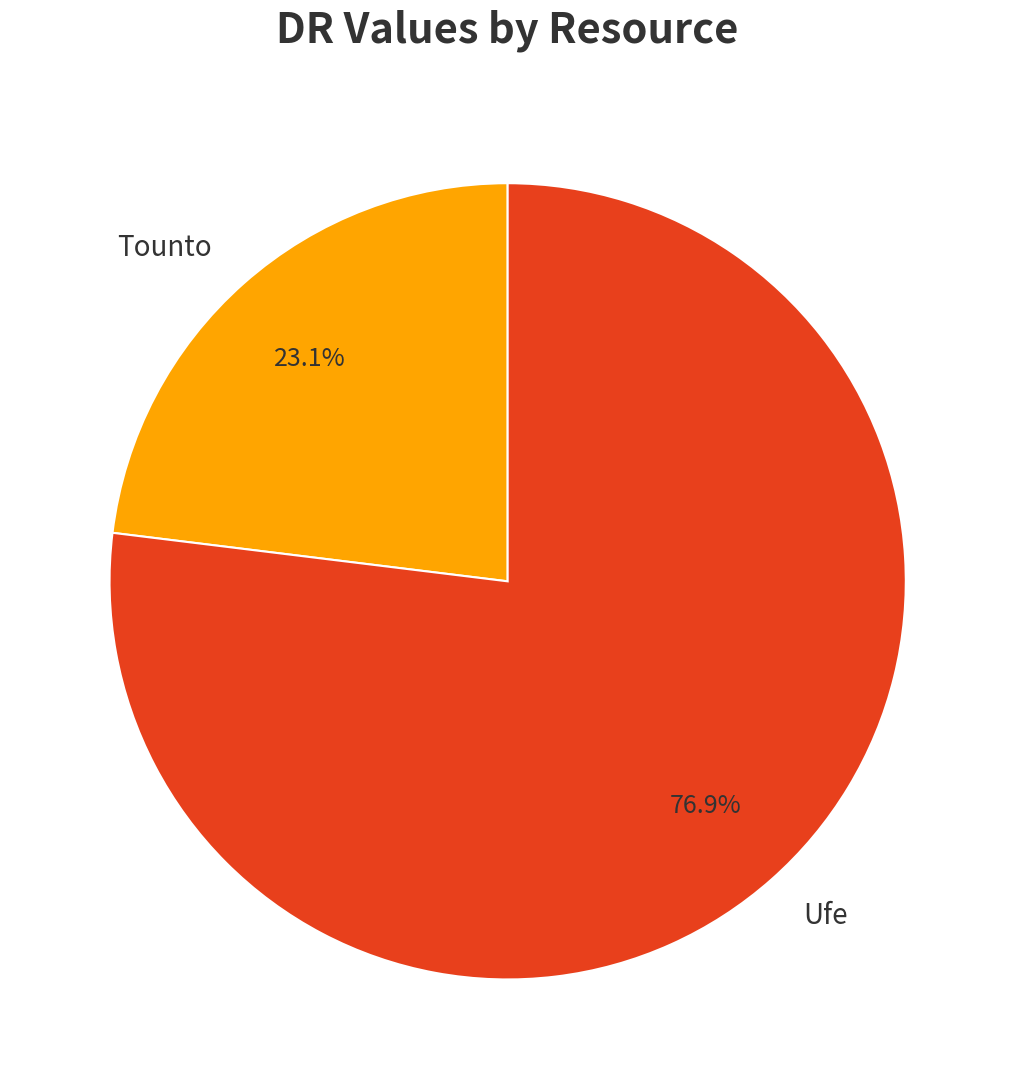

How many slices are in this pie chart?

2